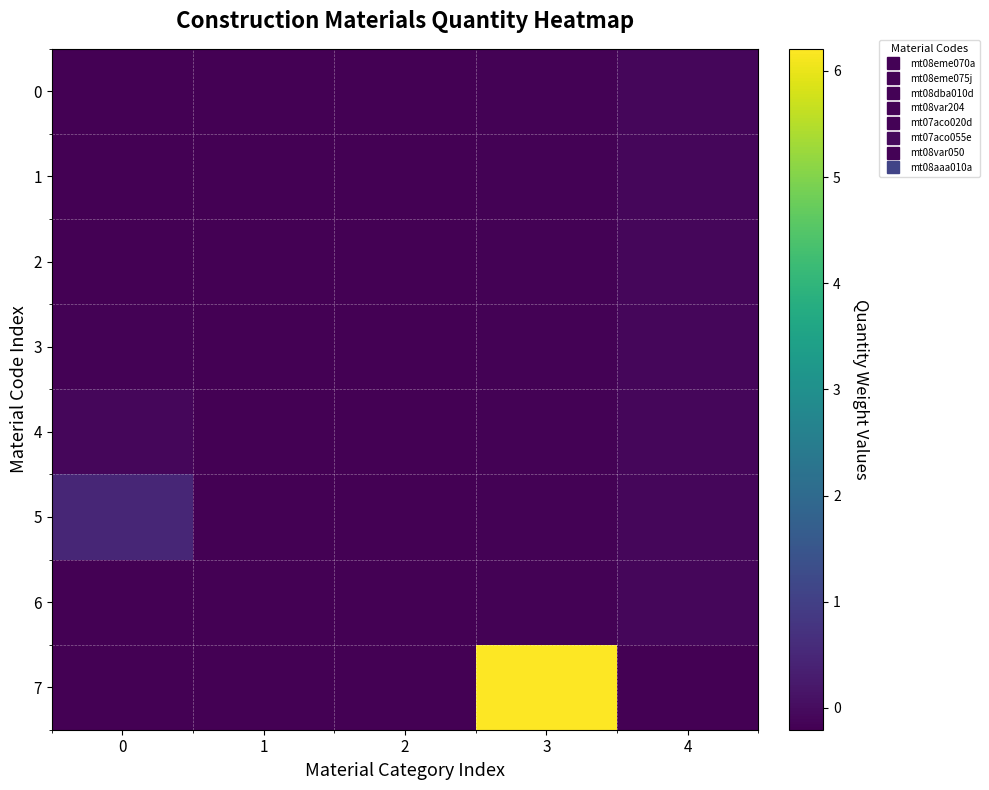

Rank the series by their maximum value, from highest to lowest.

7, 5, 0, 1, 2, 3, 4, 6